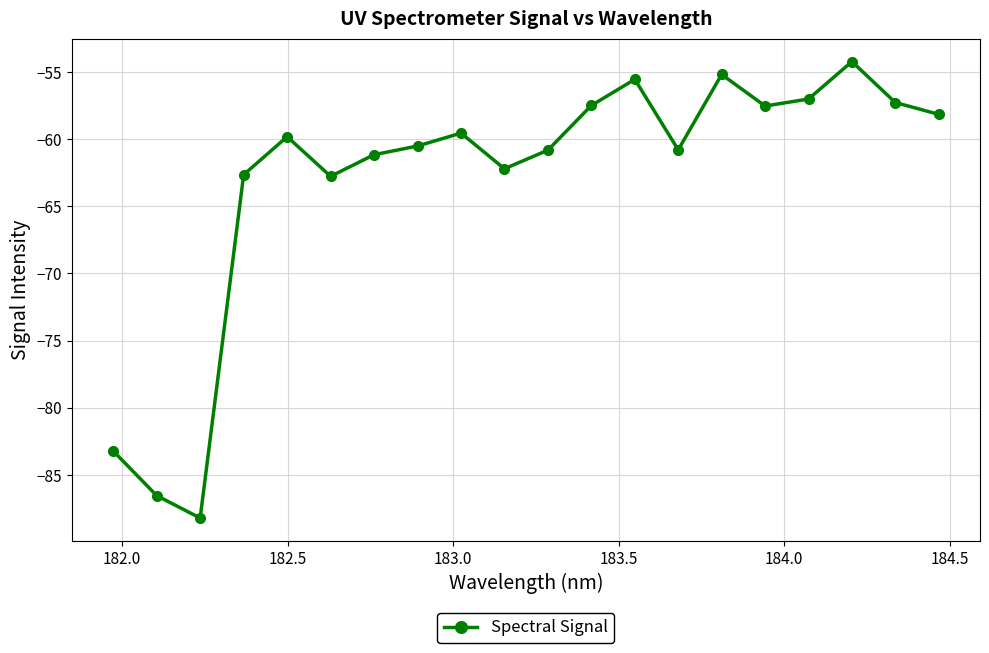

True or false: the data has more than 1 interior local peaks.

True